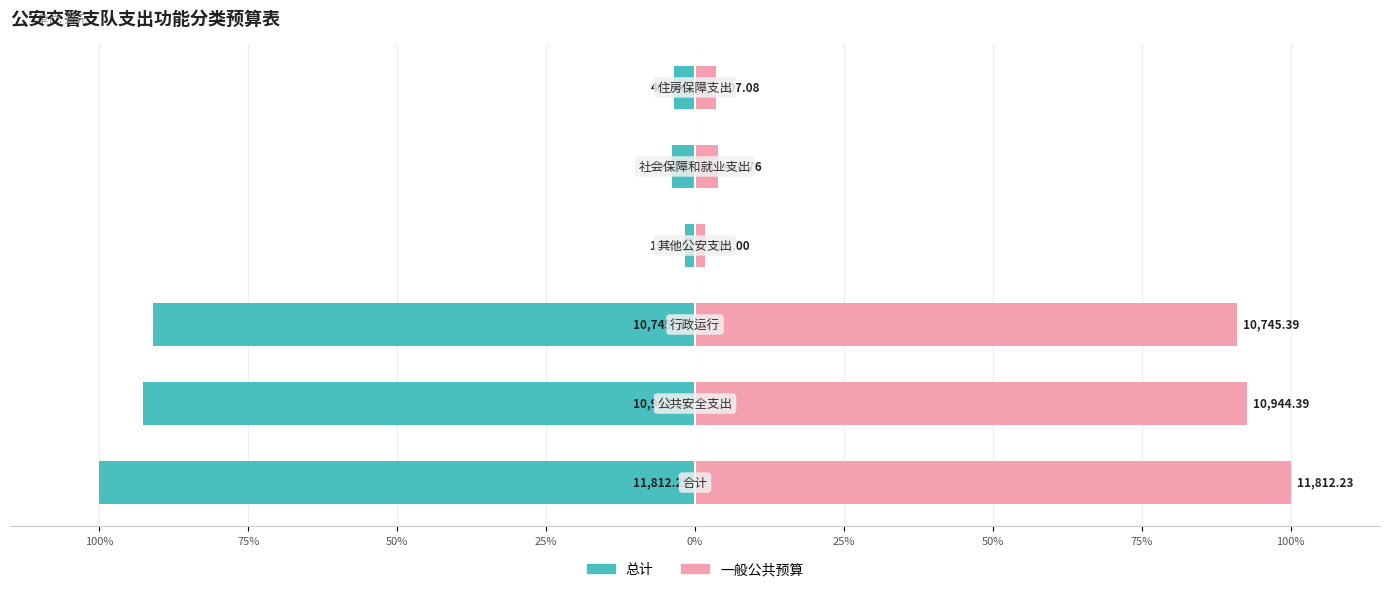

Where is 总计 nearest to the value -50?

50%